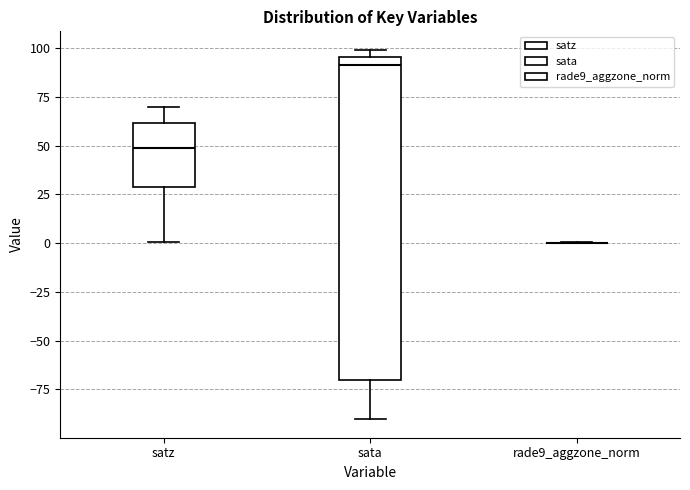

Which box is the tallest, from its lower edge to its upper edge?

sata